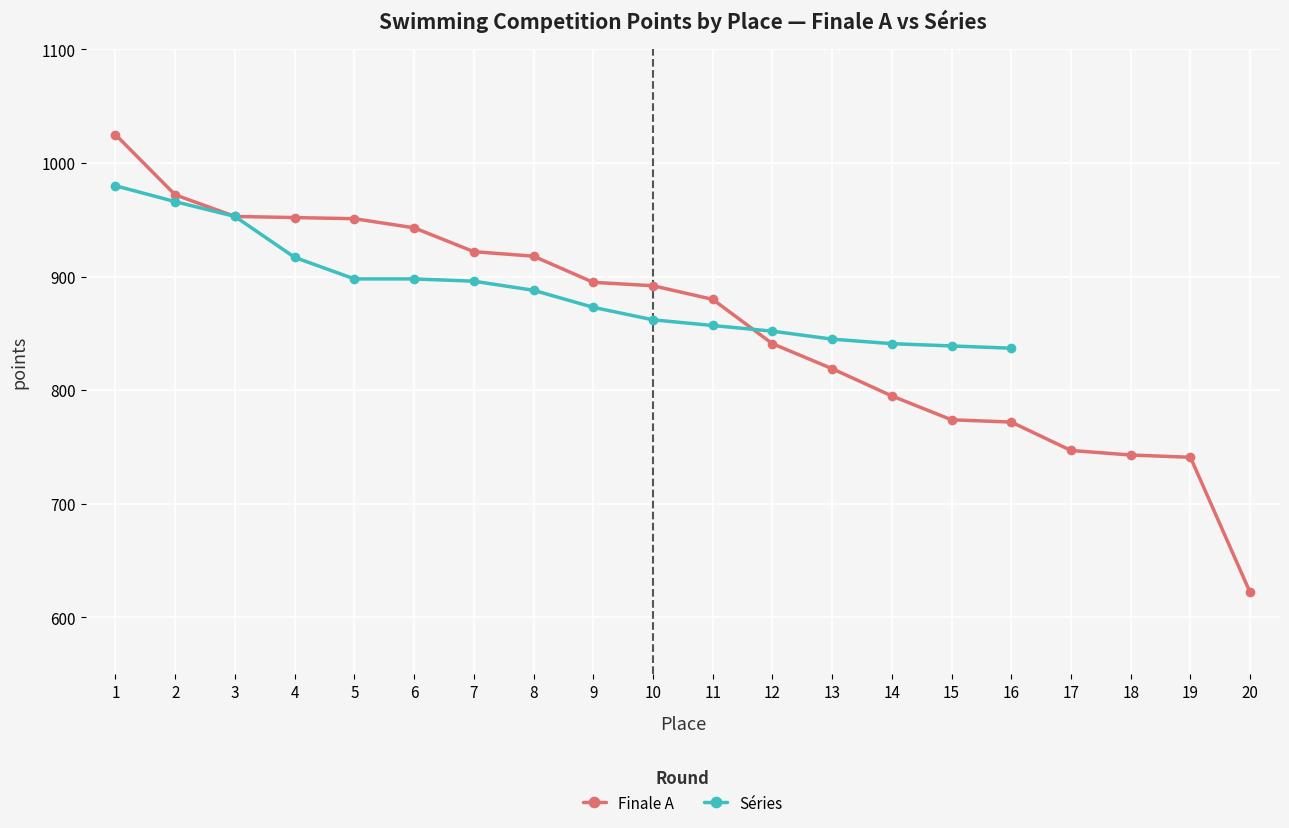

What is the smallest value displayed?

622.0